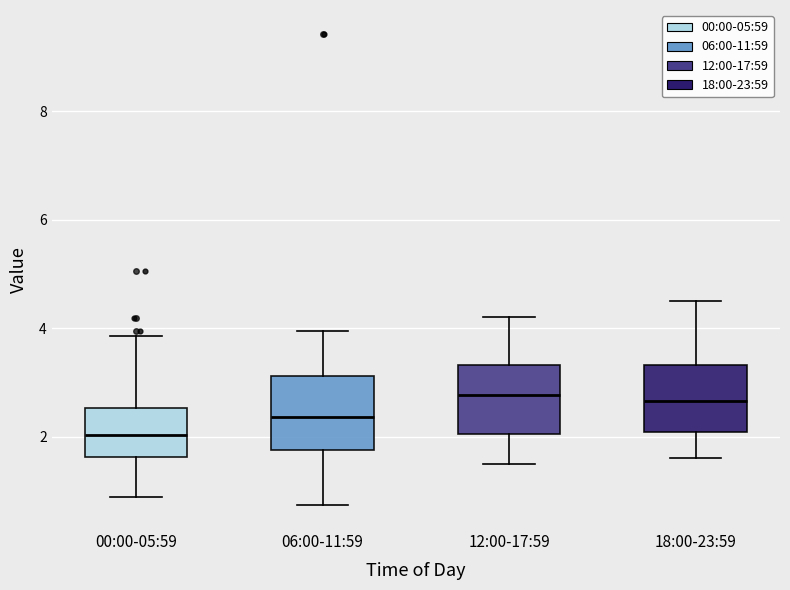

Reading left to right, read every box against the y-axis: the position of its median line, the range the box covers, and the ends of its whiskers. The values are not printed on the chart, so give them approximately, as read against the axis.

00:00-05:59: median 2.0, box 1.6 to 2.6, whiskers 0.8 to 3.8
06:00-11:59: median 2.4, box 1.8 to 3.2, whiskers 0.8 to 4.0
12:00-17:59: median 2.8, box 2.0 to 3.4, whiskers 1.6 to 4.2
18:00-23:59: median 2.6, box 2.0 to 3.4, whiskers 1.6 to 4.6